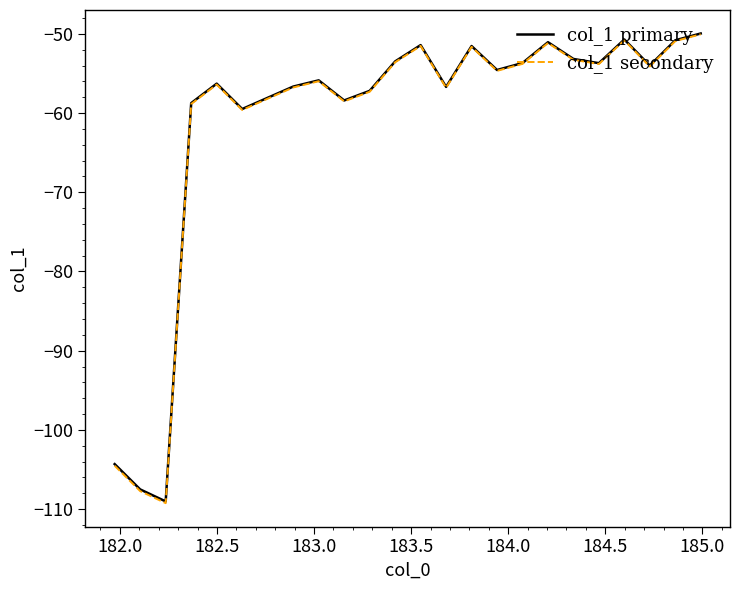

What is the lowest value of the col_1 secondary series?

-109.2